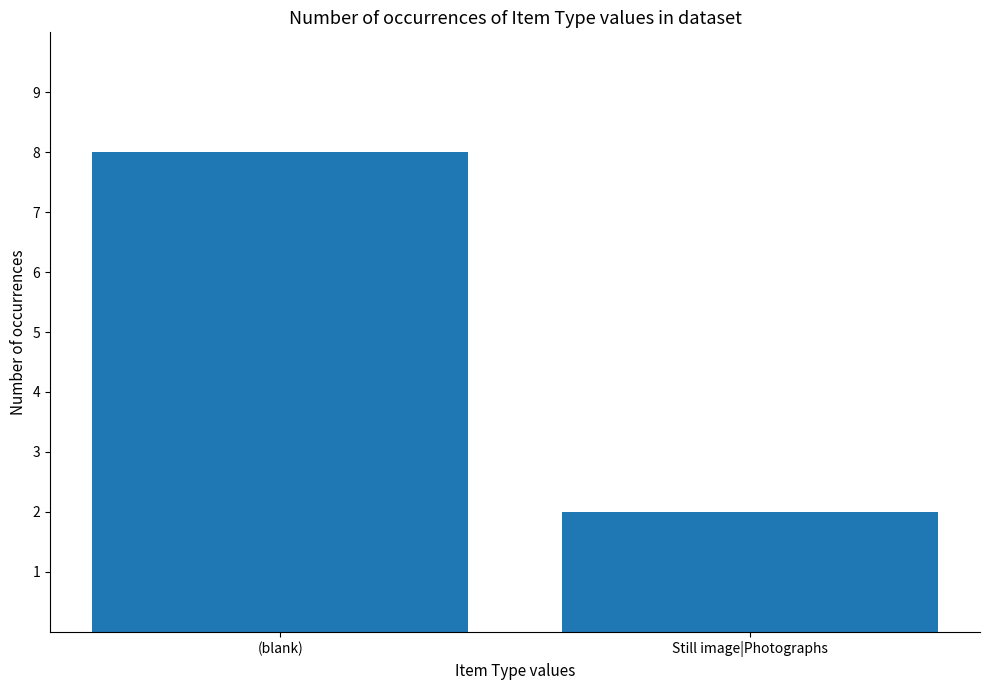

What is the sum of all values?

10